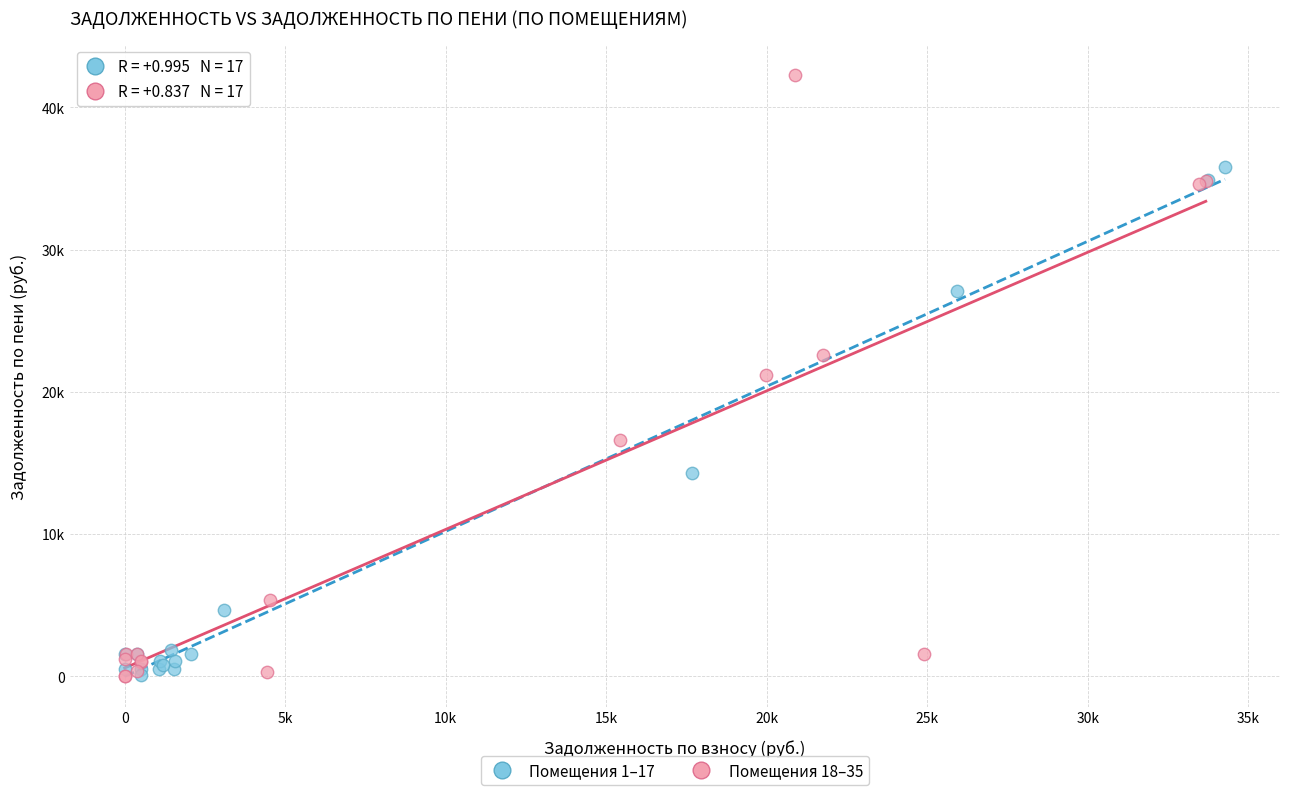

What are all the series names shown in the legend?

Помещения 1–17, Помещения 18–35